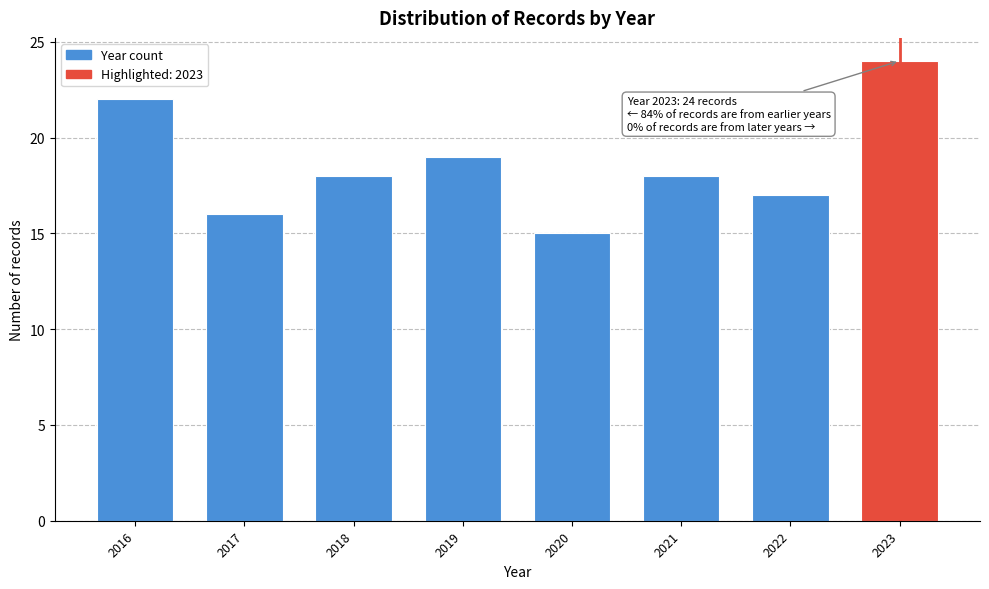

Reading right to left, what are all the values shown in this chart?

24	17	18	15	19	18	16	22